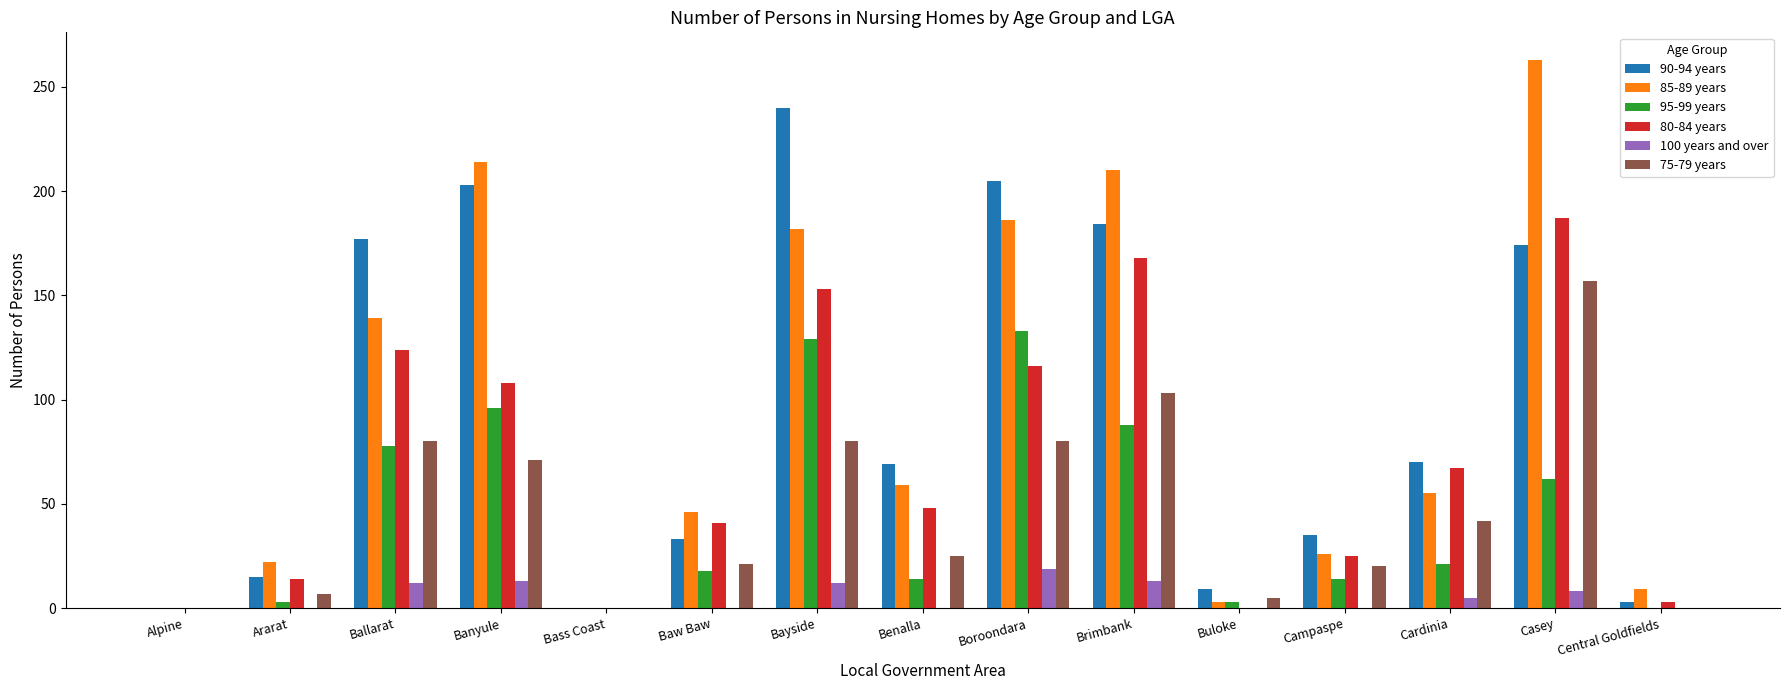

What is the highest value of the 100 years and over series?

19